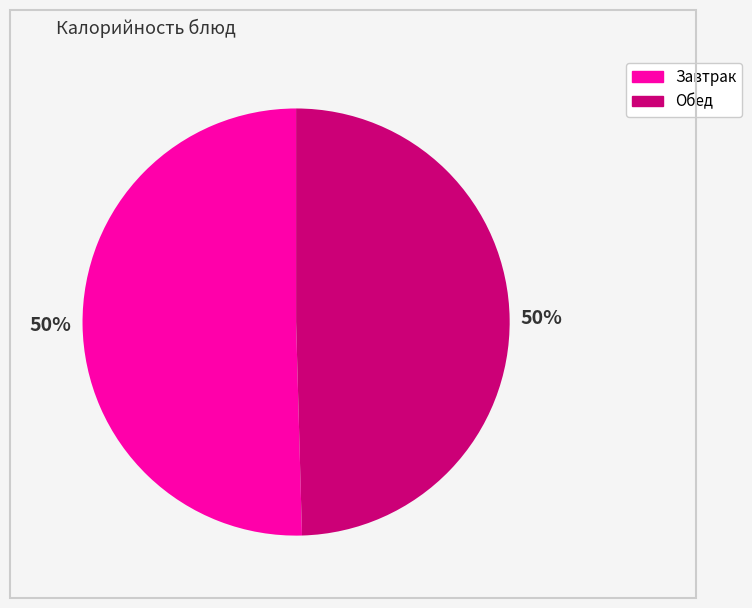

How many slices are in this pie chart?

2